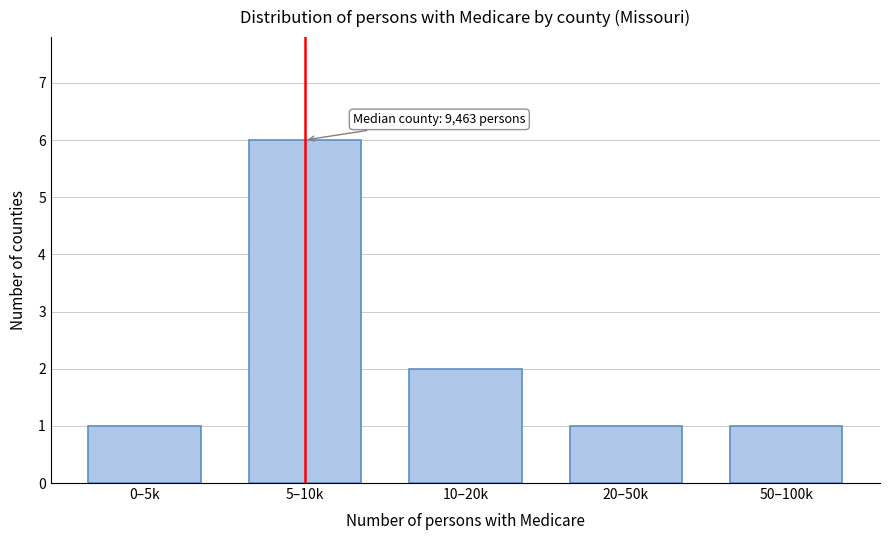

Reading right to left, transcribe all the data shown in this chart.

1	1	2	6	1